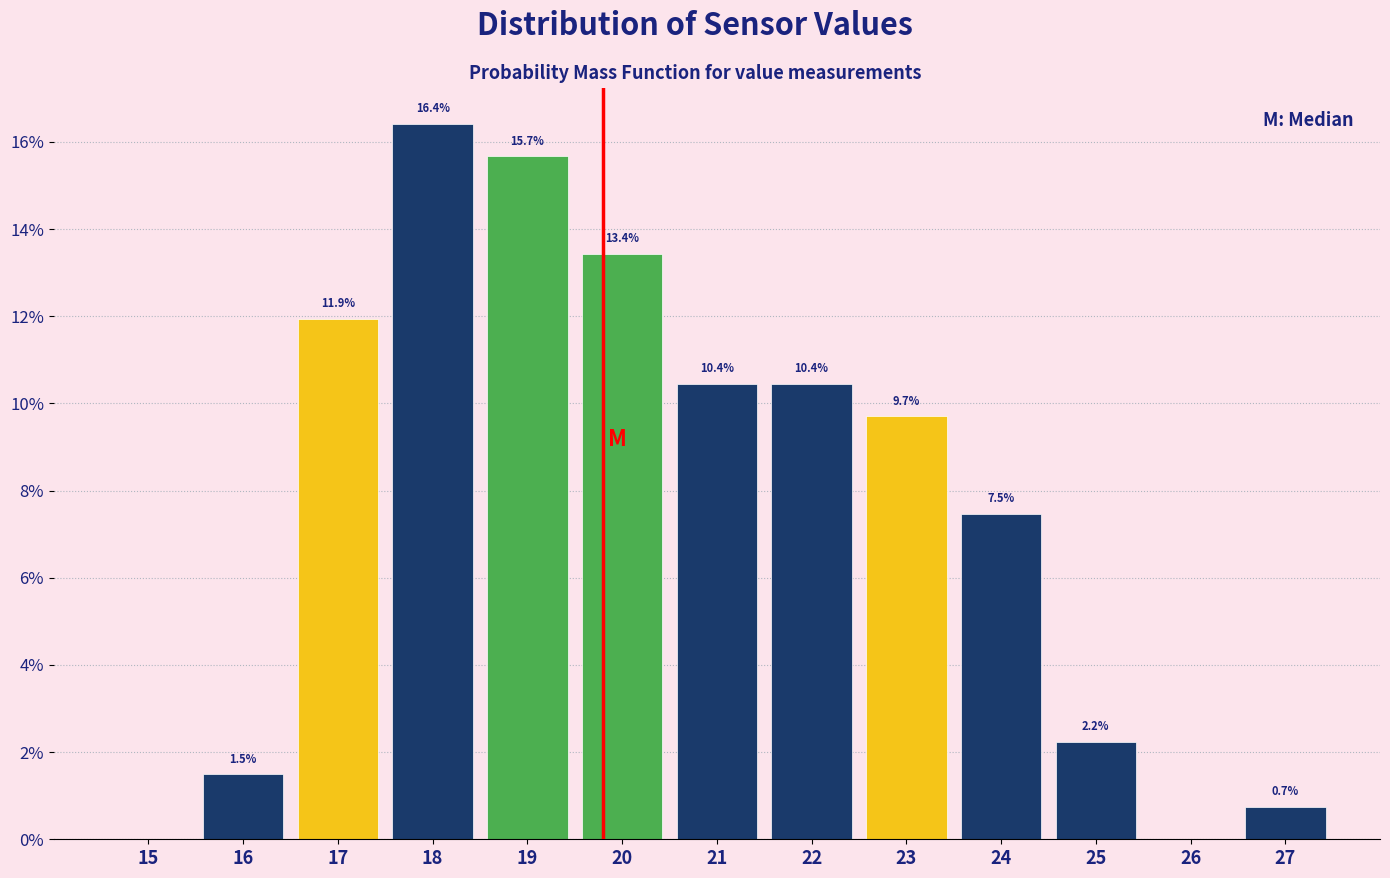

Reading left to right, extract all data points from this chart.

15=0.0	16=1.5	17=11.9	18=16.4	19=15.7	20=13.4	21=10.4	22=10.4	23=9.7	24=7.5	25=2.2	26=0.0	27=0.7